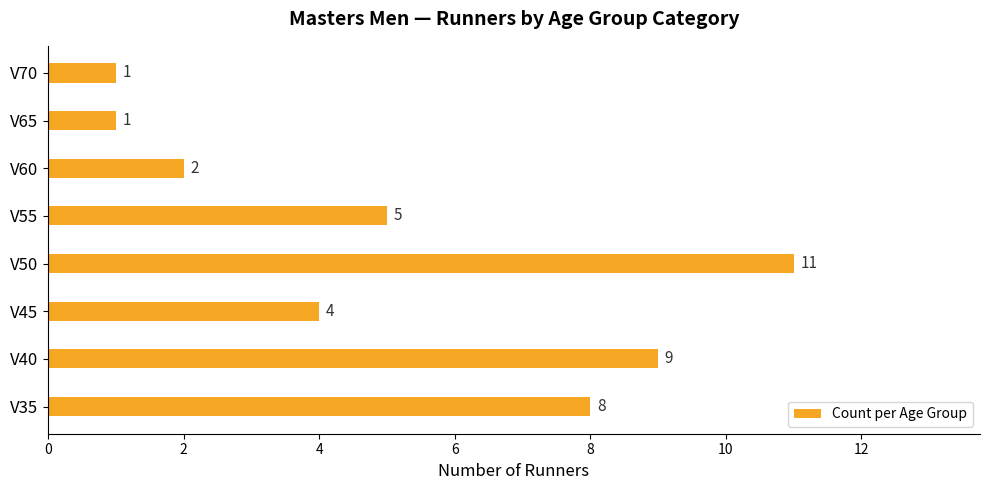

What is the difference between the maximum and minimum values?

10